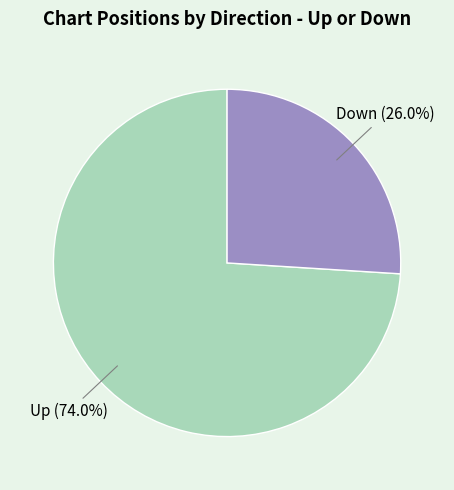

Does any single category account for the majority?

Yes